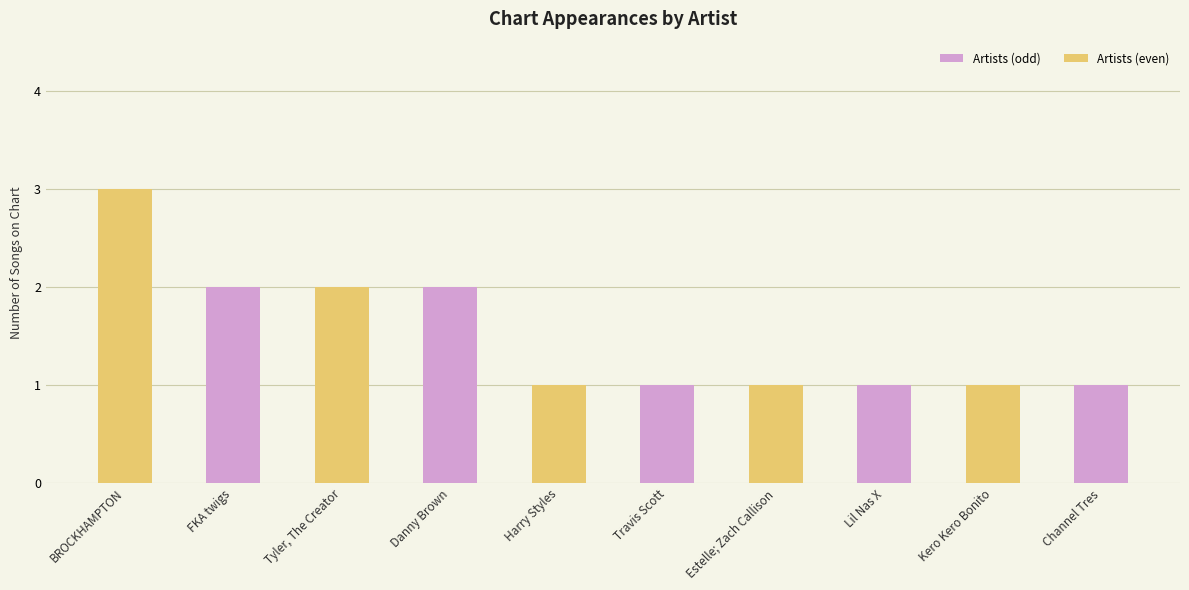

Which label corresponds to the largest value in the chart?

BROCKHAMPTON